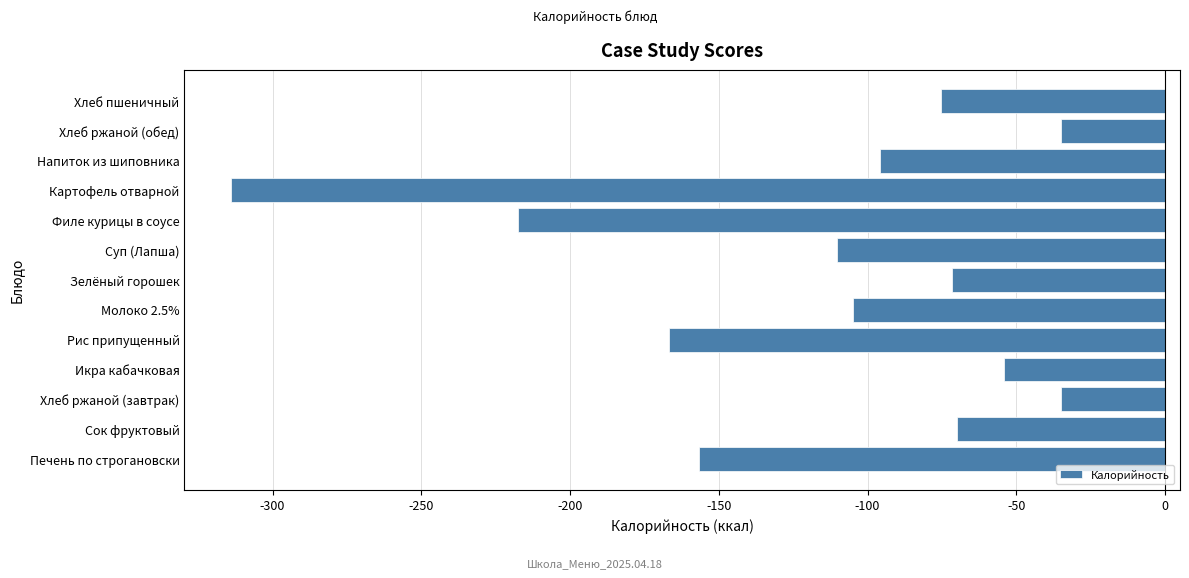

The chart shows a value of -42.1 at Сок фруктовый. True or false?

False